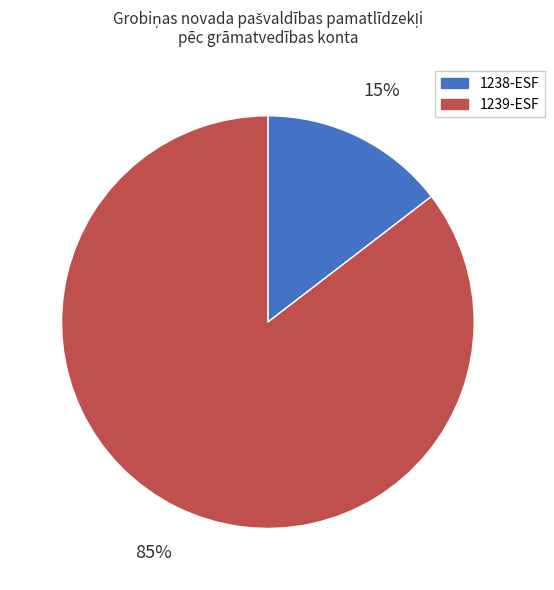

To the nearest percent, what is the average slice percentage?

50%